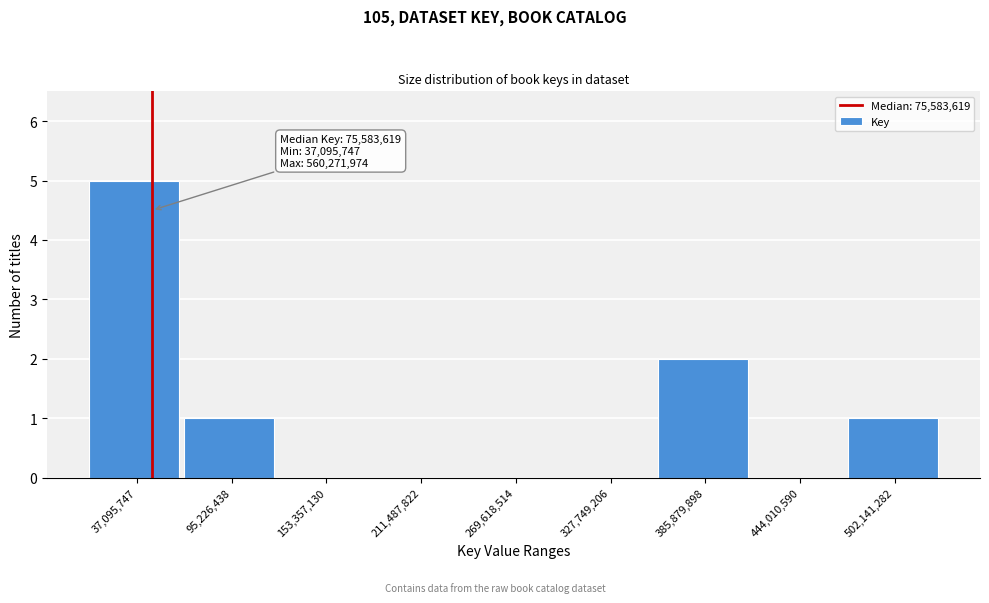

Reading left to right, extract all data points from this chart.

37,095,747=5	95,226,438=1	153,357,130=0	211,487,822=0	269,618,514=0	327,749,206=0	385,879,898=2	444,010,590=0	502,141,282=1